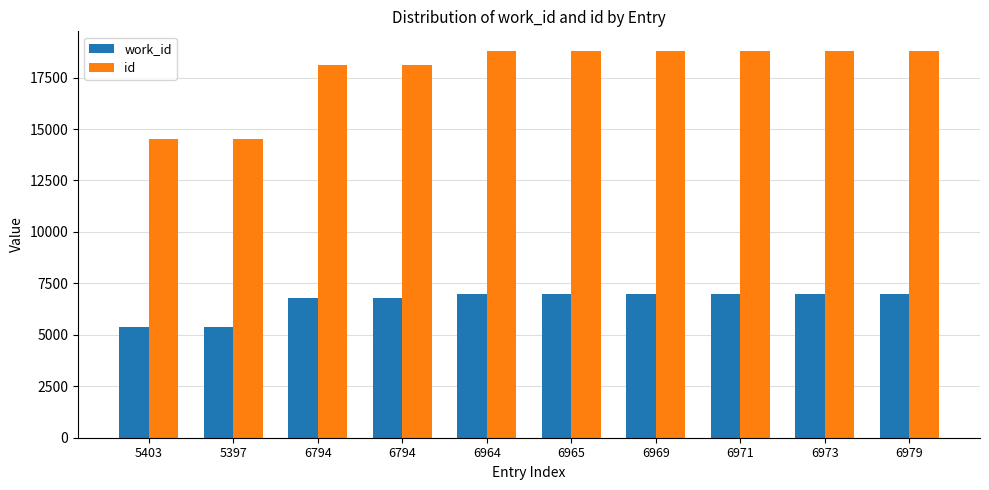

What is the lowest value of the work_id series?

5397